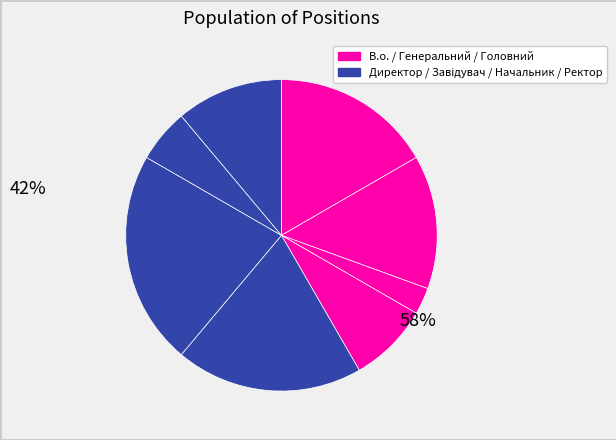

How many segments does this pie chart have?

8